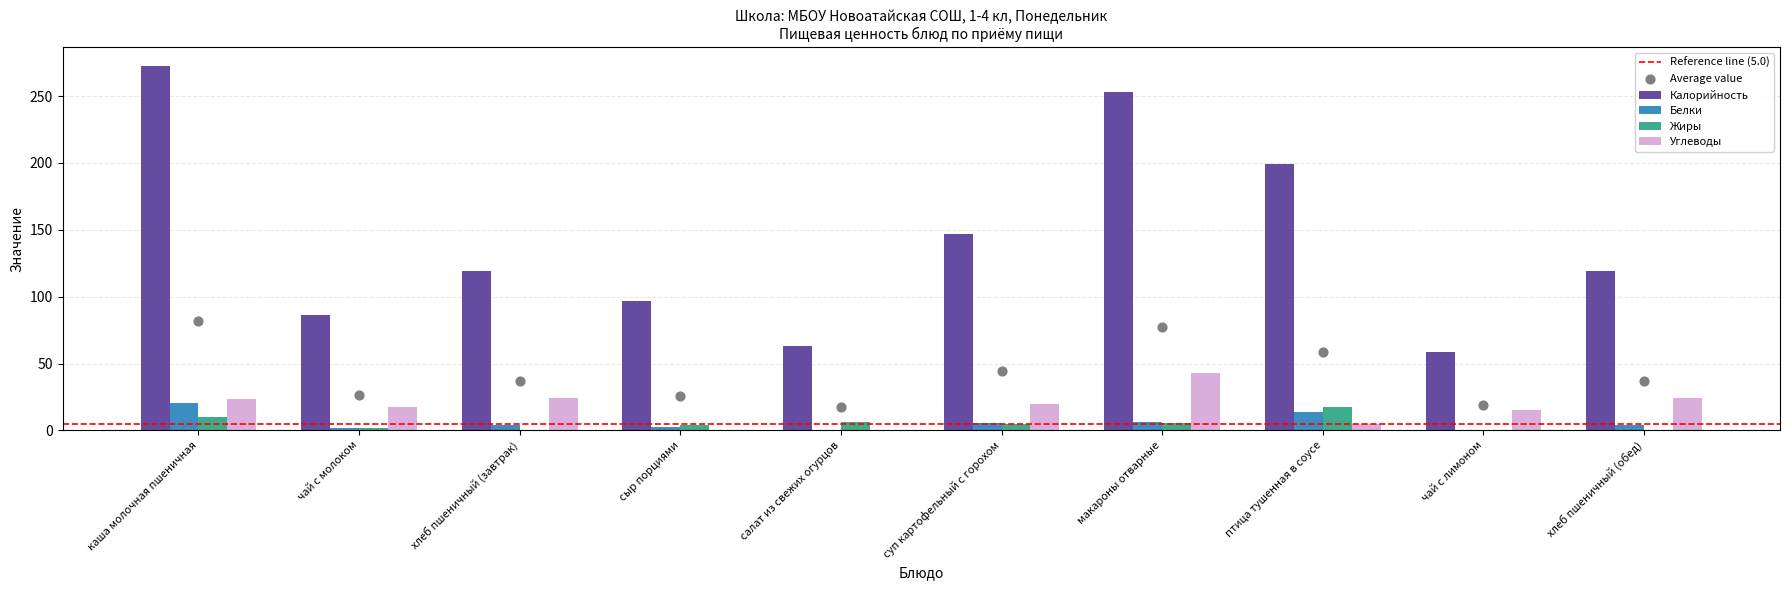

At which category is the sum across all series the highest?

каша молочная пшеничная